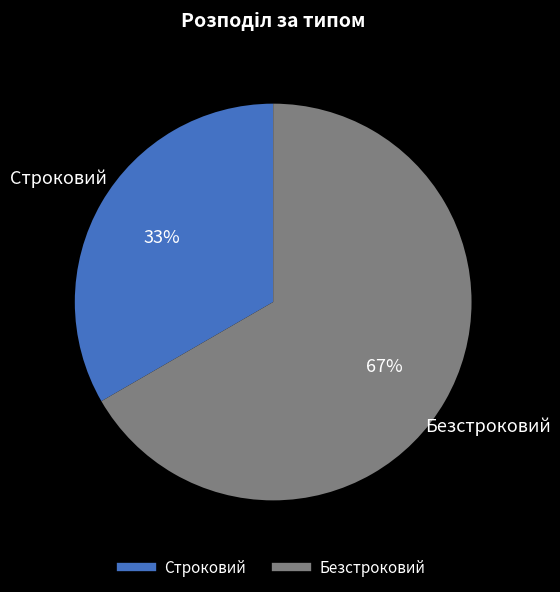

Combined, do Безстроковий and Строковий account for over 50%?

Yes